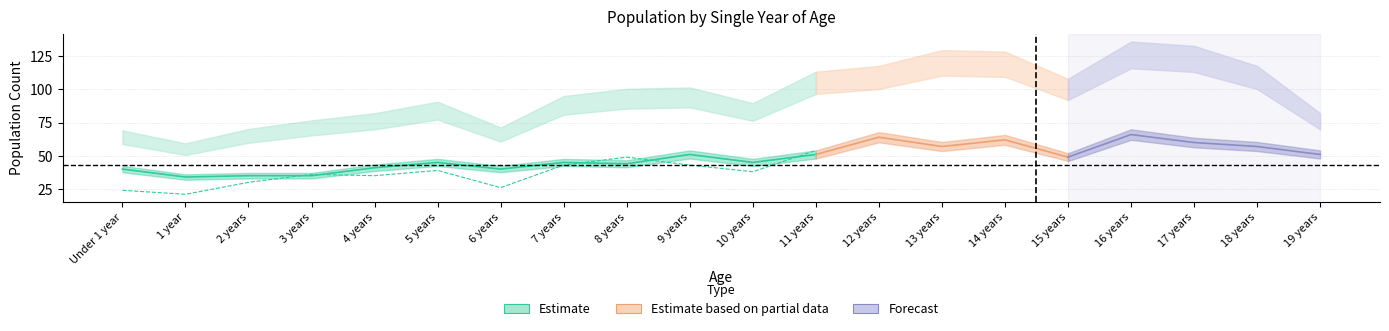

How many data points in Female are less than 43?

9